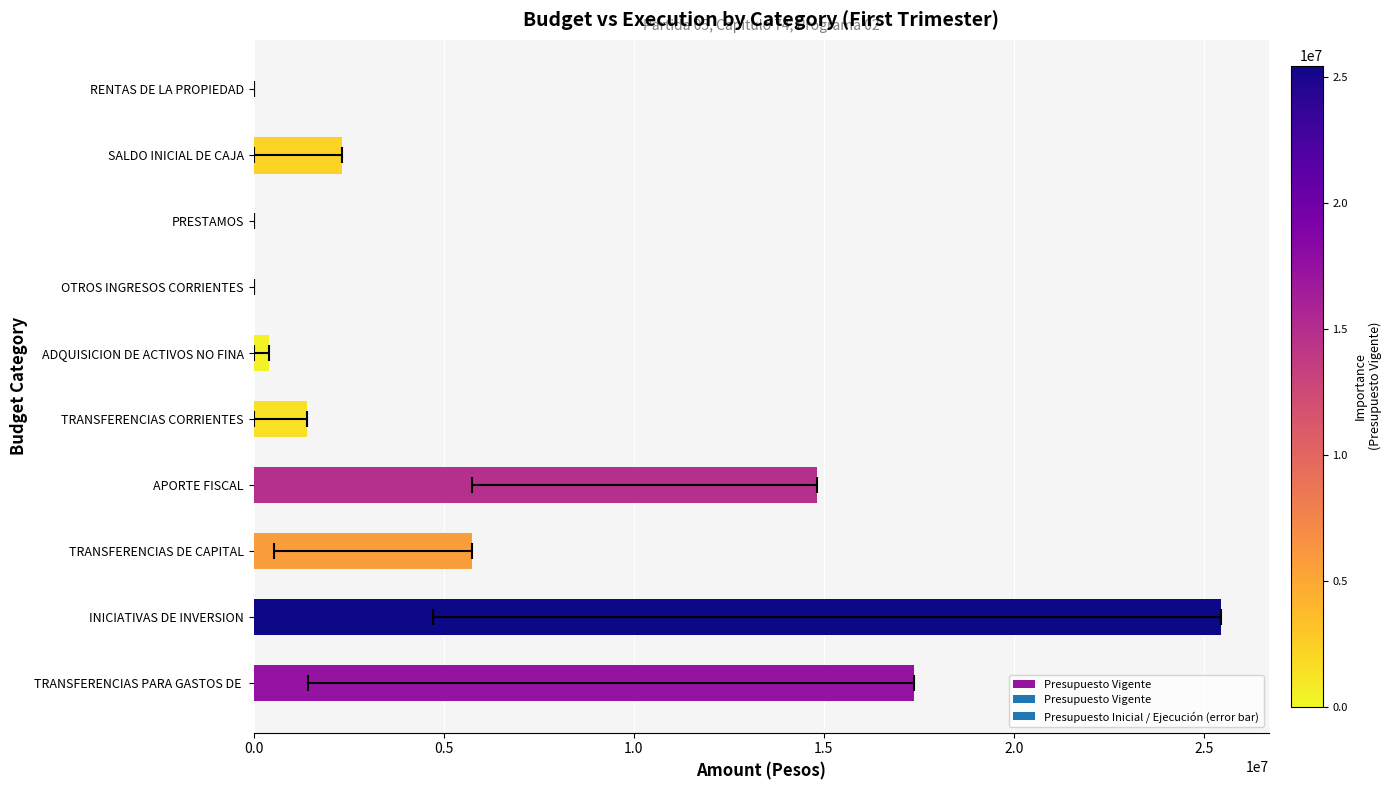

Reading right to left, list all the values displayed in this chart.

5296	2319800	0	3725	420000	1394642	14813866	5748066	25438190	17358011